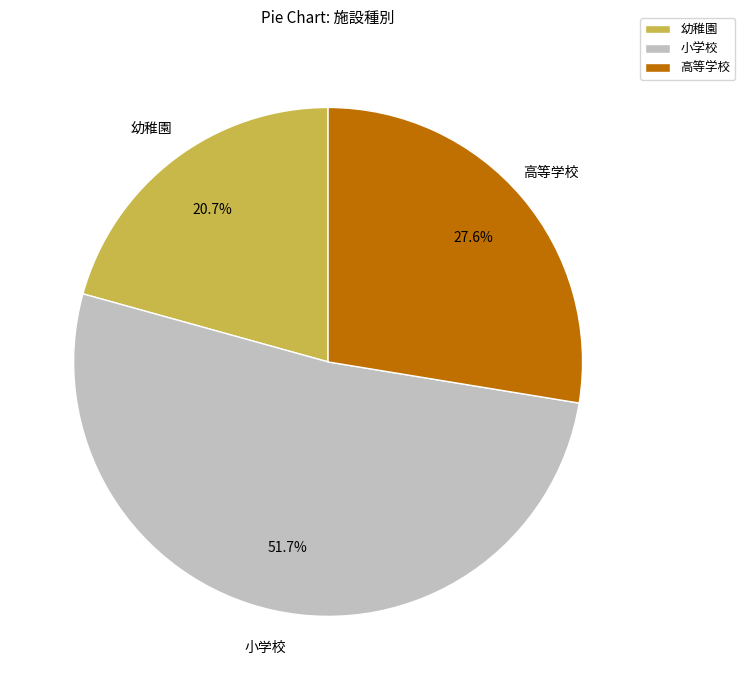

Approximately how many times larger is the value at 小学校 compared to 幼稚園?

2.5